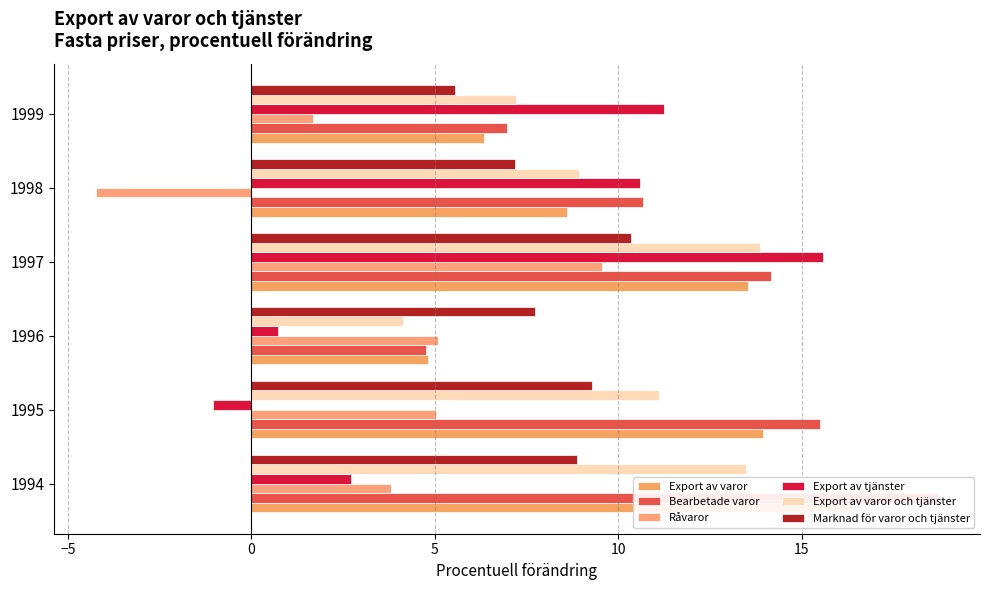

Does the chart contain any negative values?

Yes